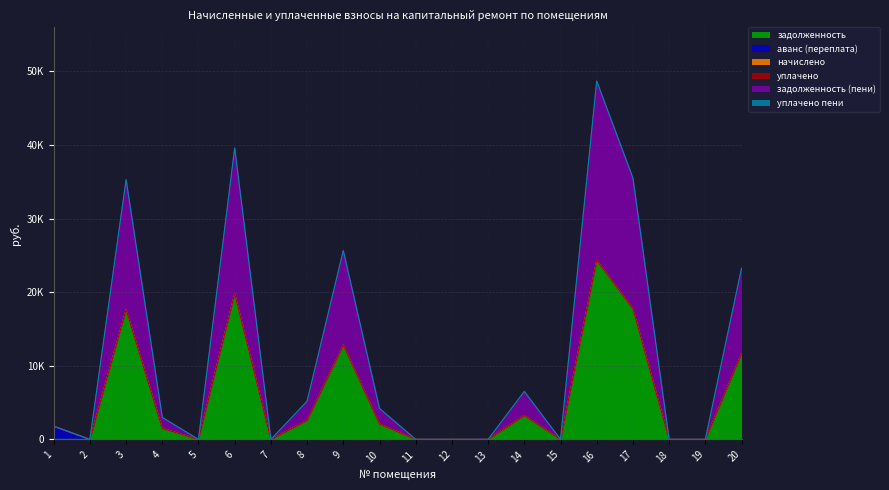

The задолженность series shows 11138.0 at 6. True or false?

False